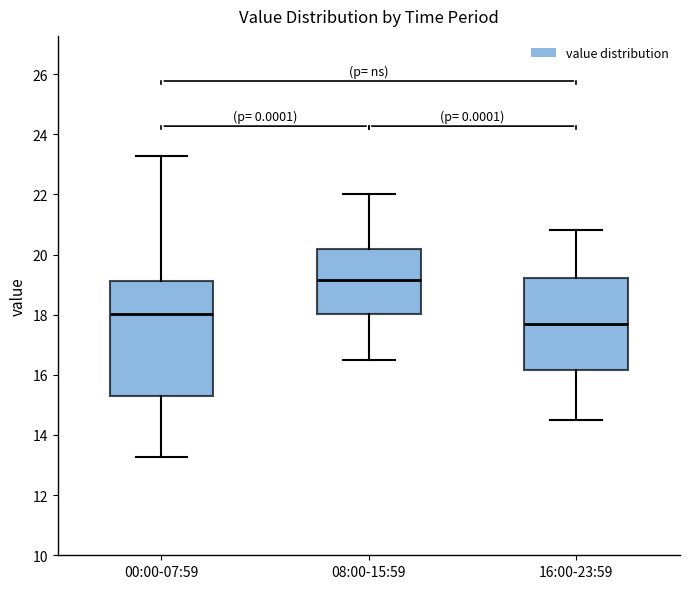

Reading left to right, transcribe this box plot: for each box, give where its median line is, the range the box spans, and where its two whiskers end, as read against the y-axis. The values are not printed on the chart, so give them approximately, as read against the axis.

00:00-07:59: median 18.0, box 15.2 to 19.2, whiskers 13.2 to 23.2
08:00-15:59: median 19.2, box 18.0 to 20.2, whiskers 16.6 to 22.0
16:00-23:59: median 17.8, box 16.2 to 19.2, whiskers 14.6 to 20.8